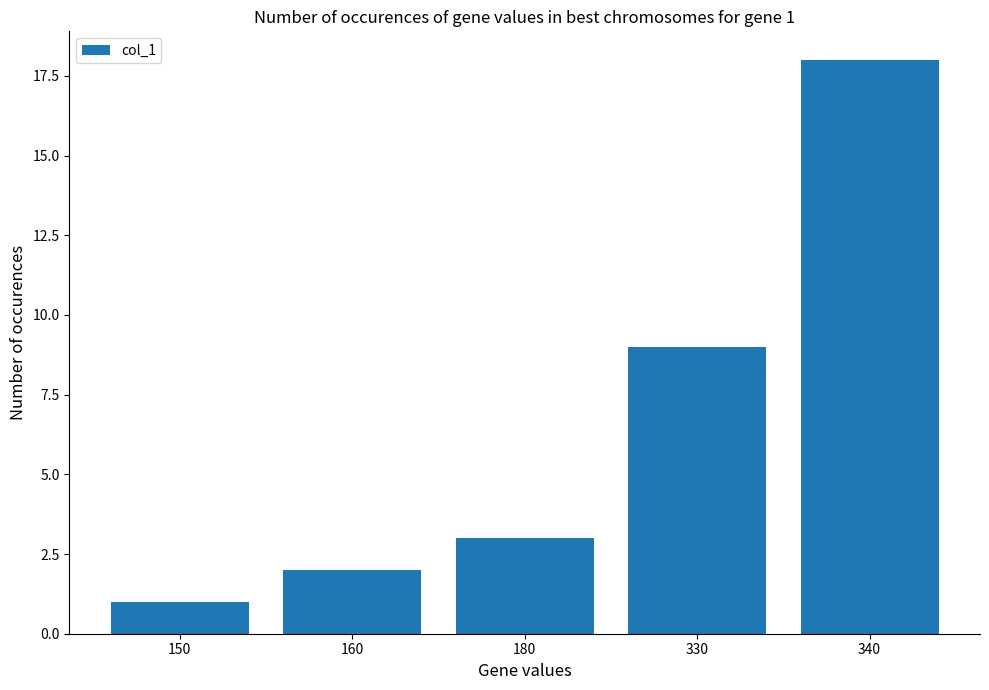

What is the value of the 2nd bar from the left?

2